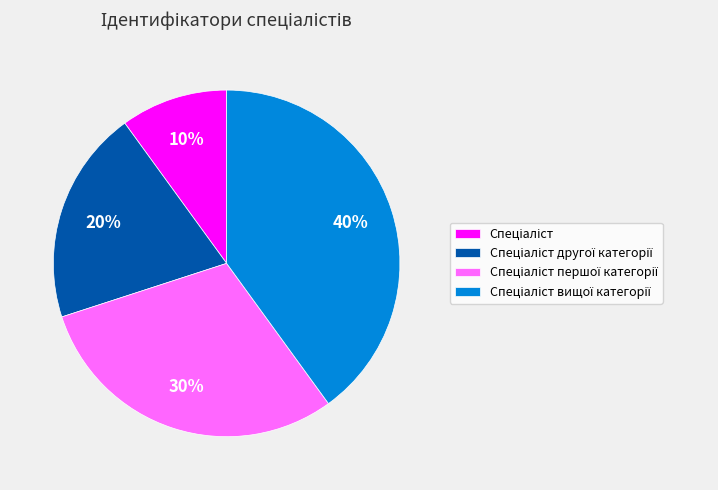

To the nearest percent, what is the difference between the largest and smallest slice percentages?

30%